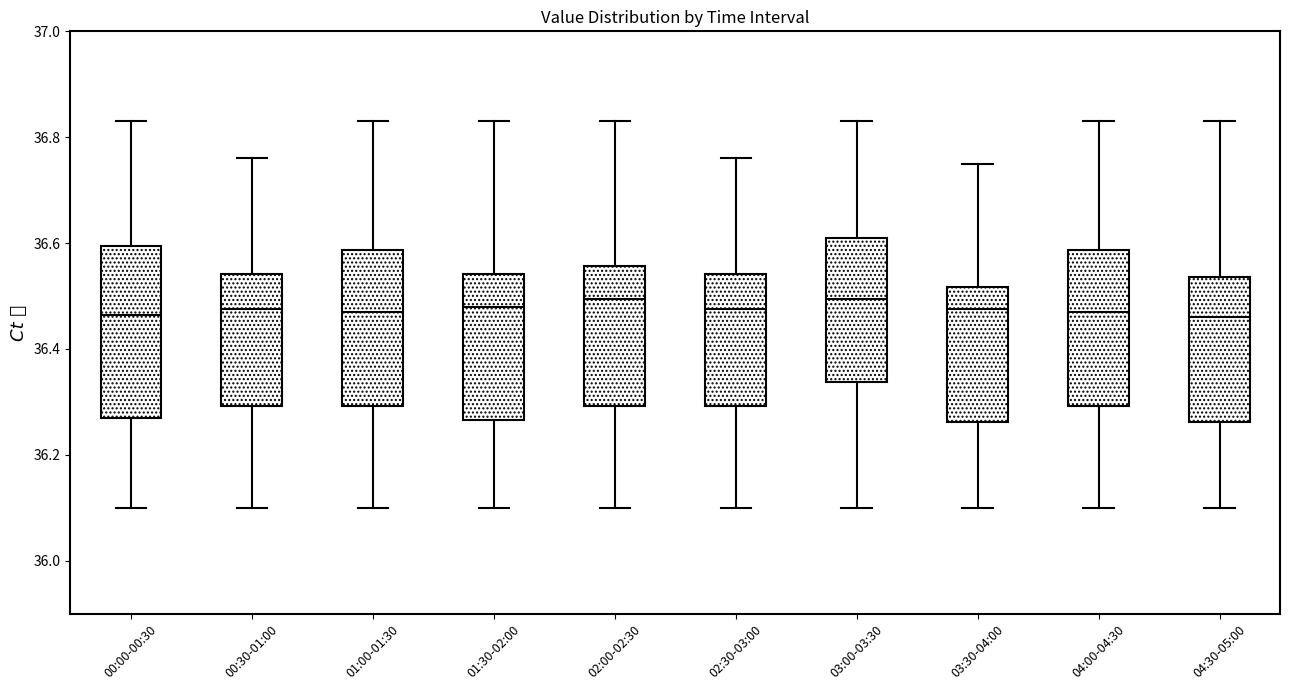

Where is the upper edge of the box for 00:00-00:30 on the y-axis? The values are not printed on the chart, so give them approximately, as read against the axis.

36.60